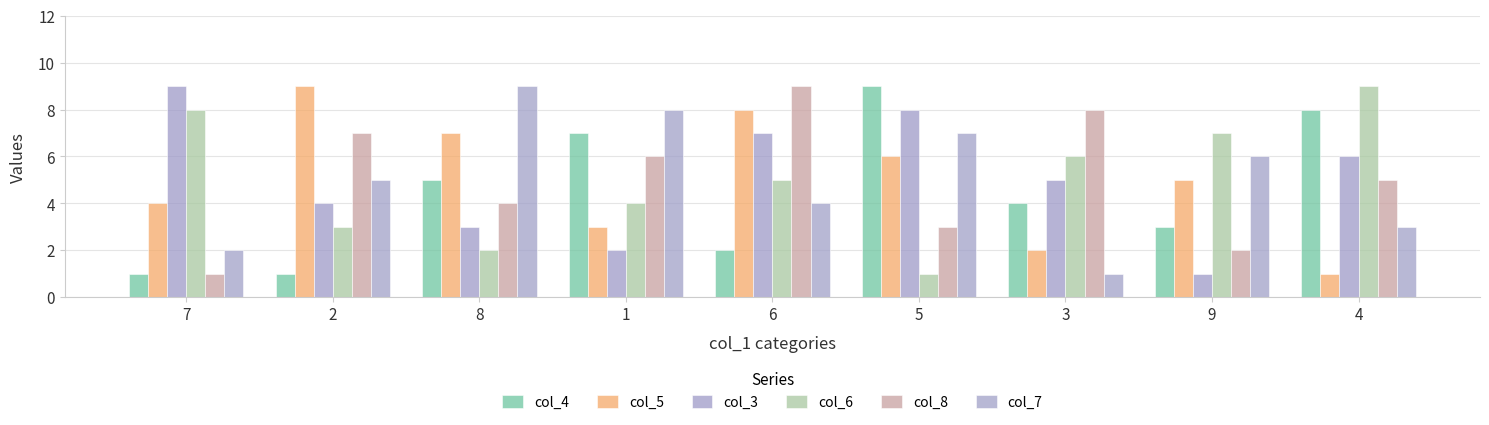

What is the value of the col_3 bar at the 5th from the left?

7